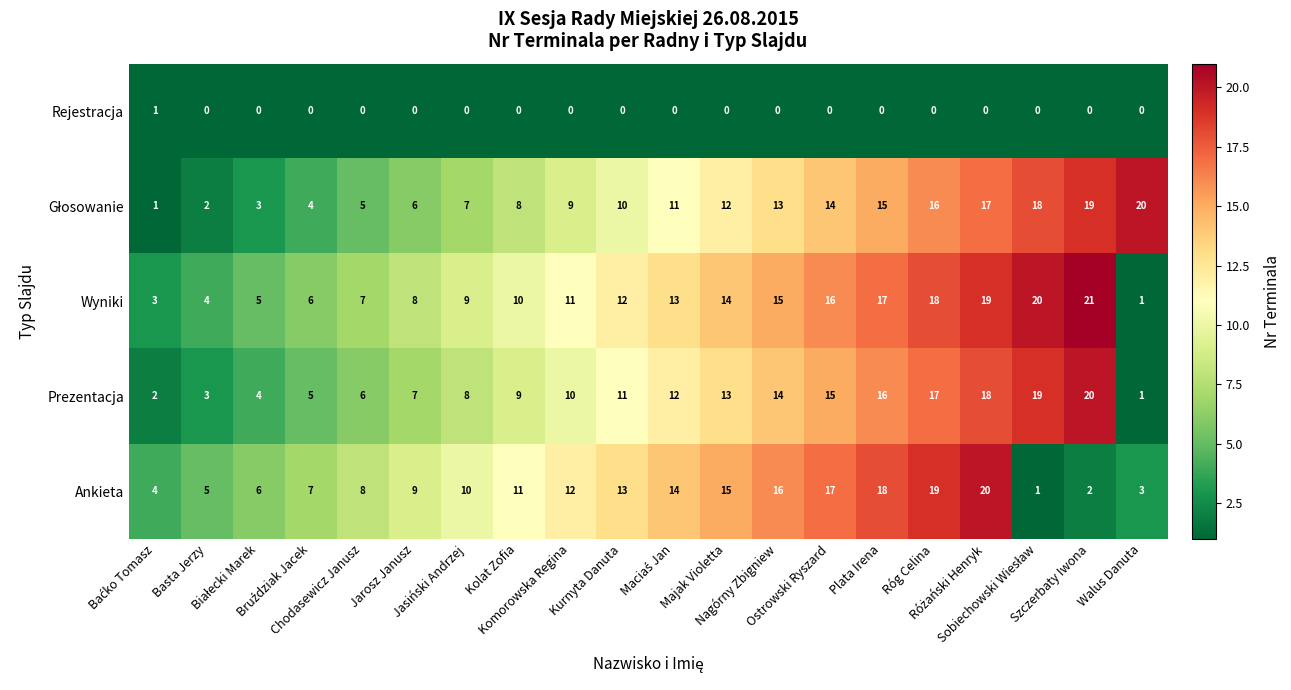

What is the difference between the maximum and minimum values in the Ankieta series?

19